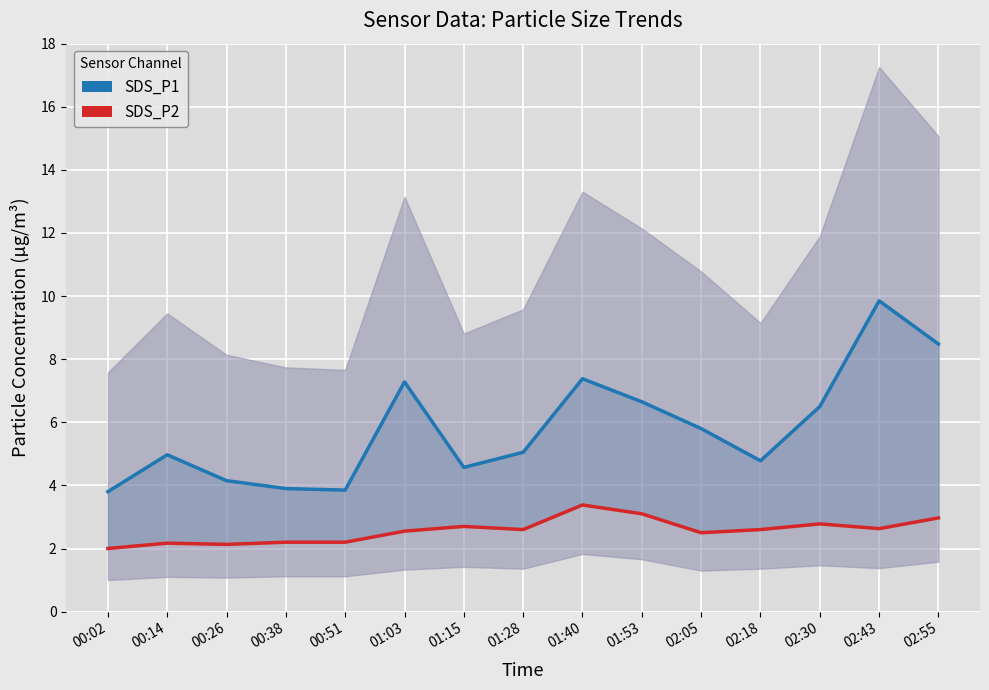

List the labels in order of SDS_P2 value, largest first.

01:40, 01:53, 02:55, 02:30, 01:15, 02:43, 01:28, 02:18, 01:03, 02:05, 00:38, 00:51, 00:14, 00:26, 00:02